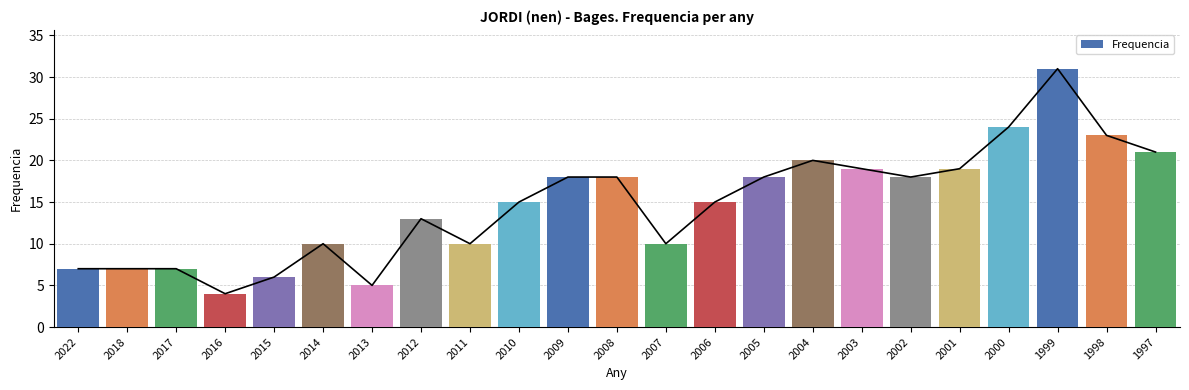

Reading left to right, transcribe all the data shown in this chart.

7	7	7	4	6	10	5	13	10	15	18	18	10	15	18	20	19	18	19	24	31	23	21